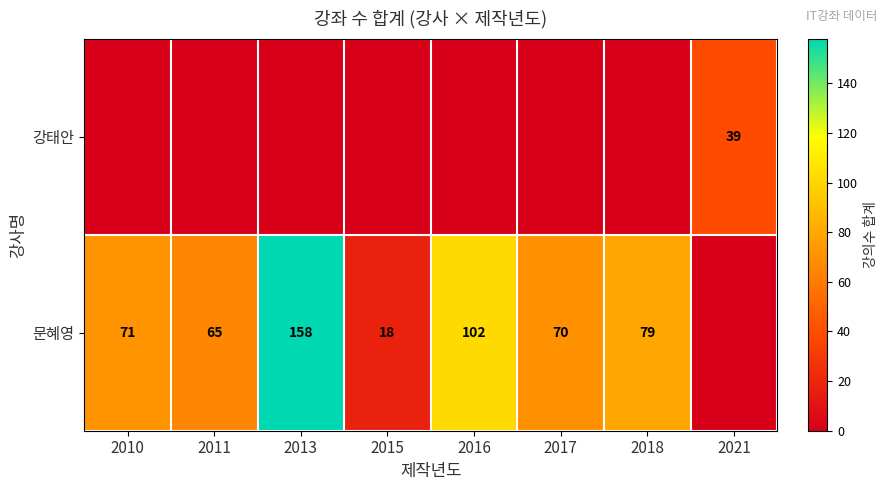

Is it true that 문혜영 equals 35 at 2011?

False